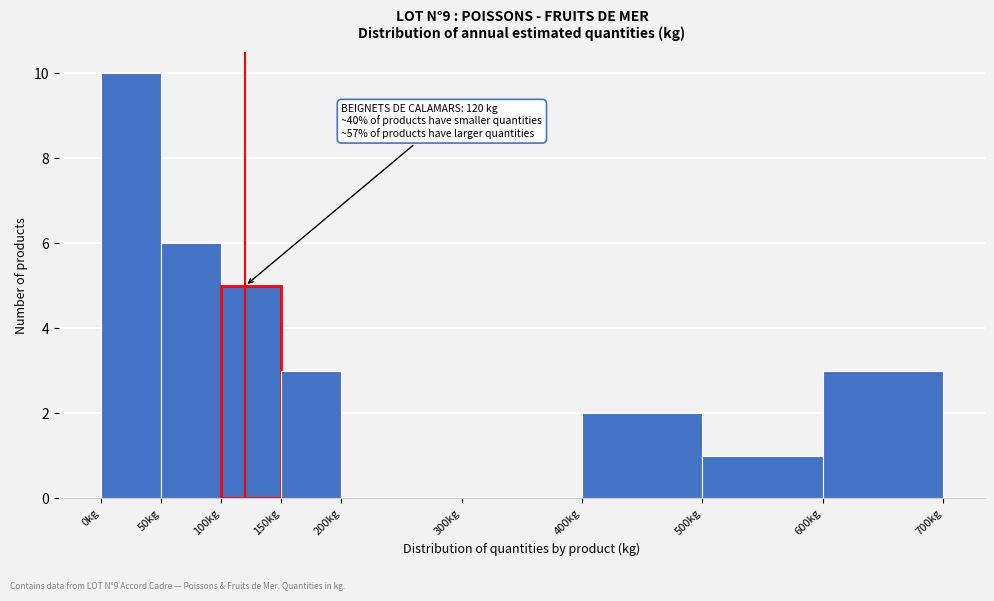

Which range on the x-axis has the tallest bar?

0 to 50